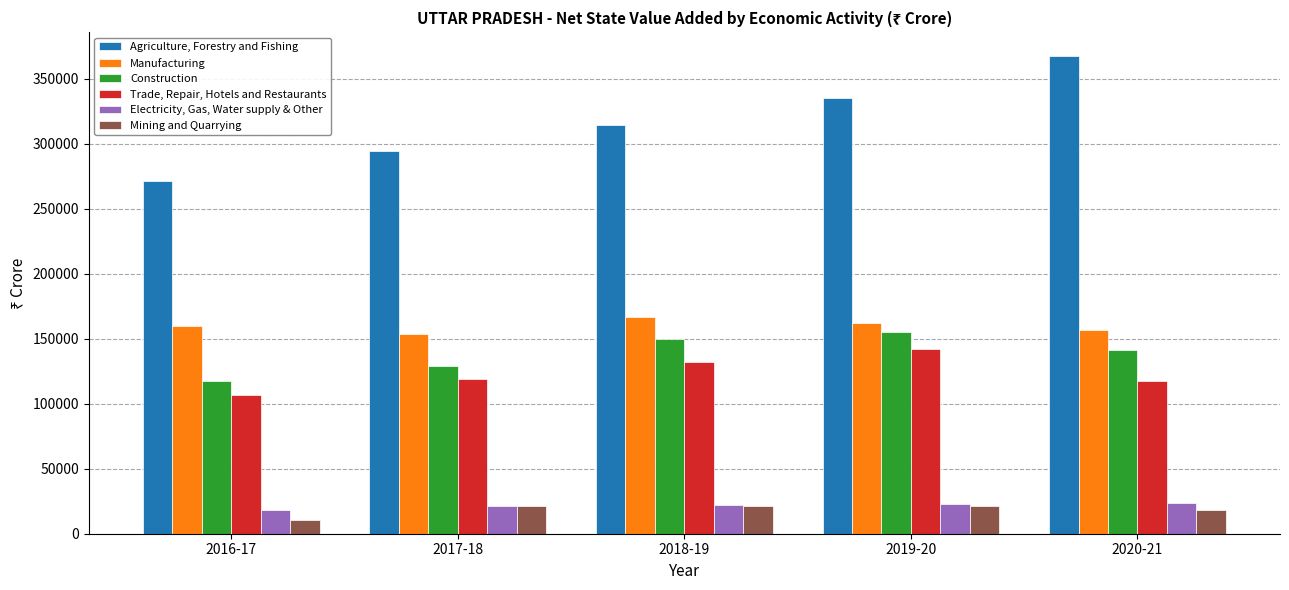

Count the number of categories in the chart.

5